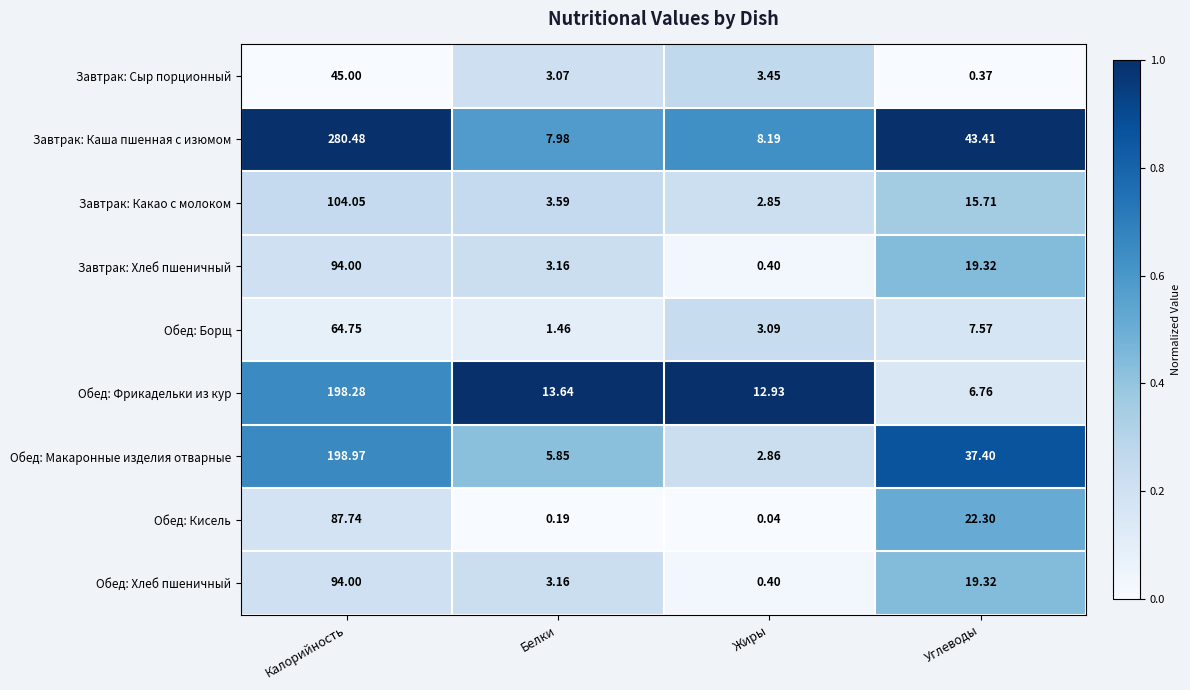

What is the spread (max minus min) of values at Углеводы?

43.0